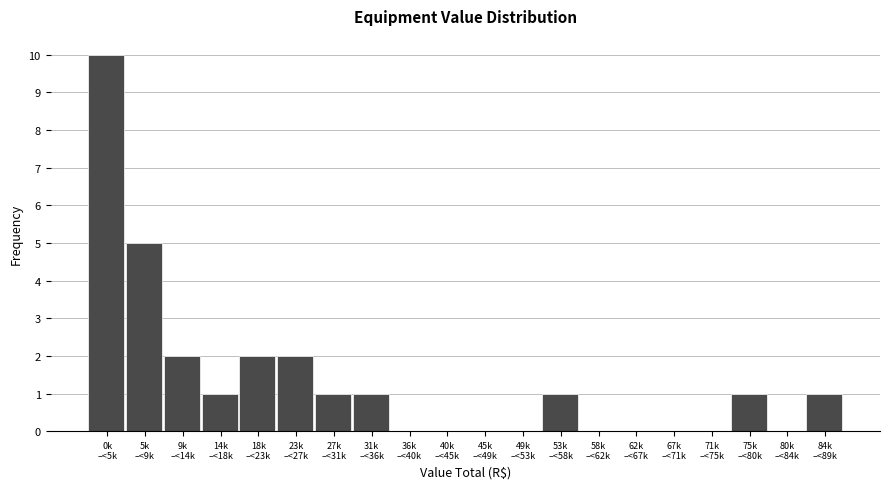

What is the greatest value displayed?

10